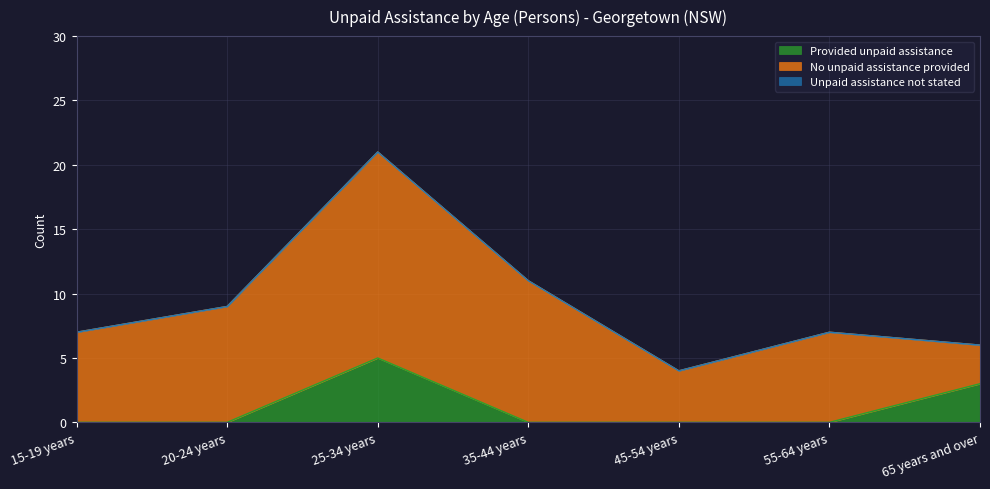

Reading right to left, transcribe all the data shown in this chart.

Provided unpaid assistance: 65 years and over=3	55-64 years=0	45-54 years=0	35-44 years=0	25-34 years=5	20-24 years=0	15-19 years=0
No unpaid assistance provided: 65 years and over=3	55-64 years=7	45-54 years=4	35-44 years=11	25-34 years=16	20-24 years=9	15-19 years=7
Unpaid assistance not stated: 65 years and over=0	55-64 years=0	45-54 years=0	35-44 years=0	25-34 years=0	20-24 years=0	15-19 years=0